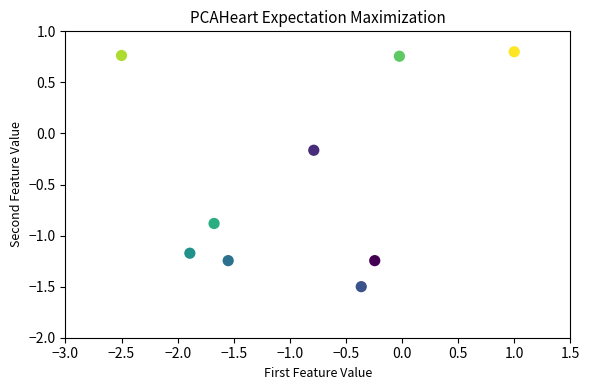

What is the range of Y values (max minus min)?

2.3